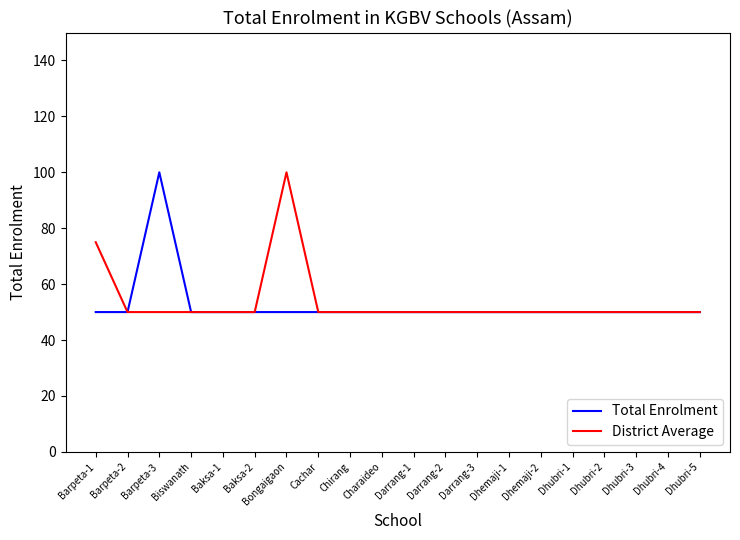

What position from the left is Darrang-2?

12